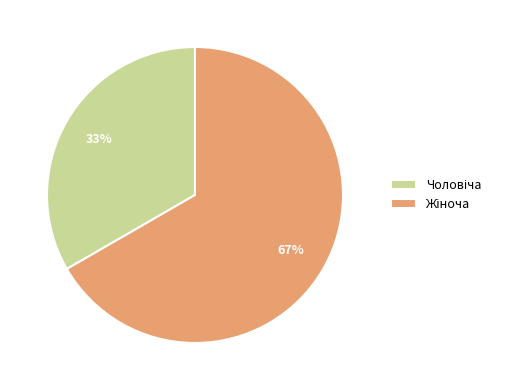

Count the number of slices in the pie.

2